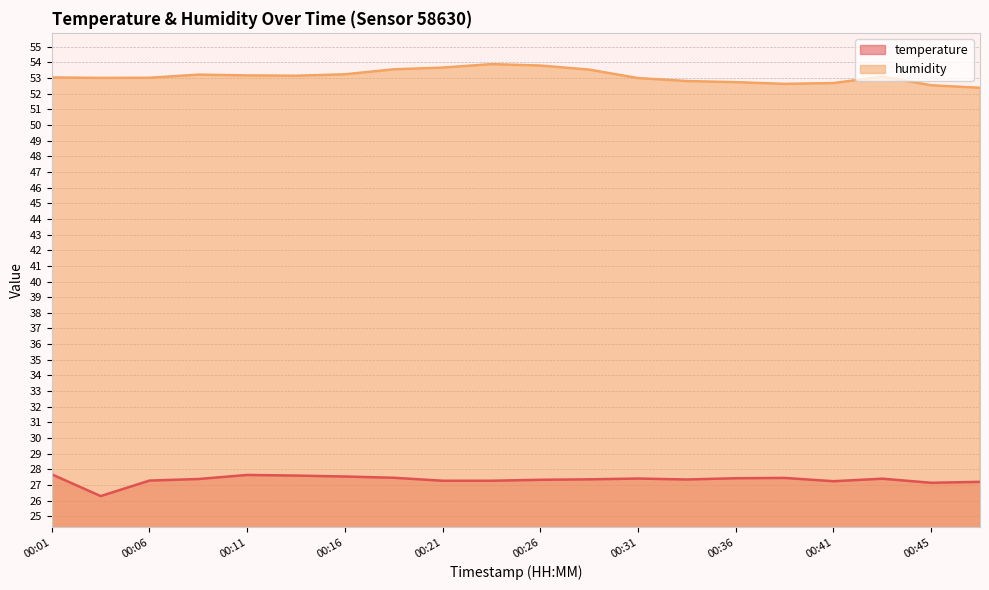

The value of temperature at 00:01 is 27.7. True or false?

True